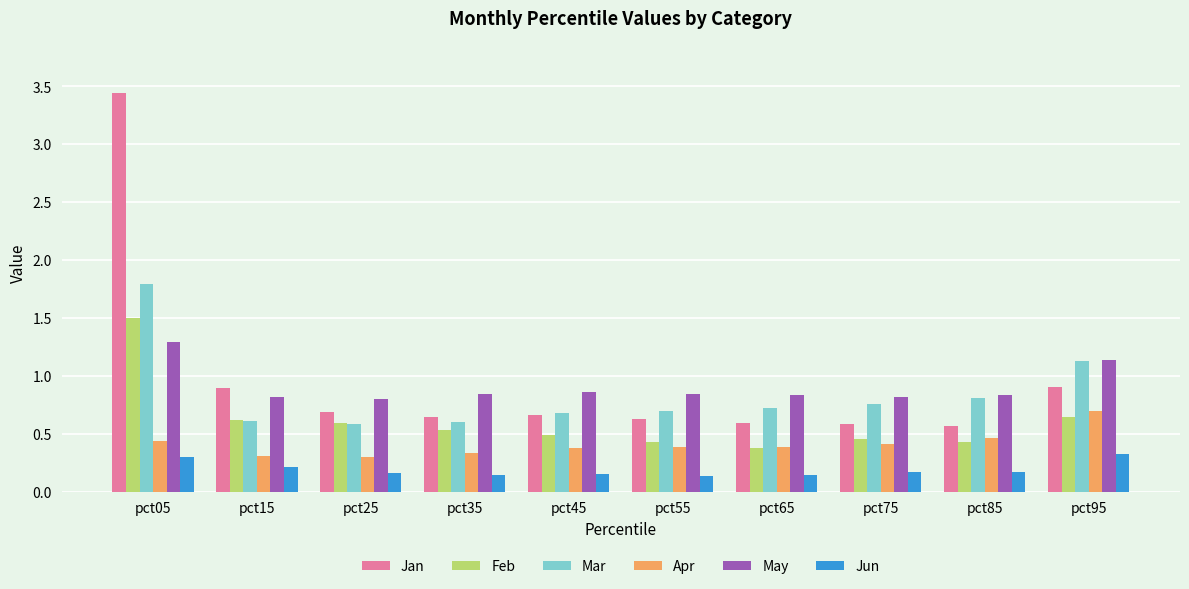

What is the difference between the highest and lowest values at pct05?

3.1